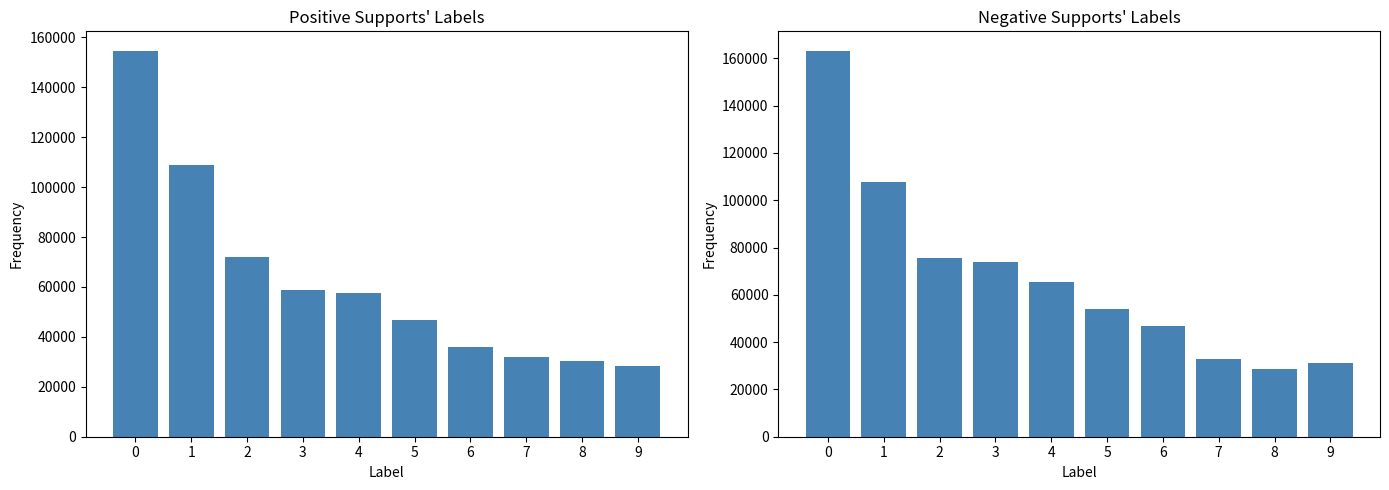

How many bars are there in total?

20